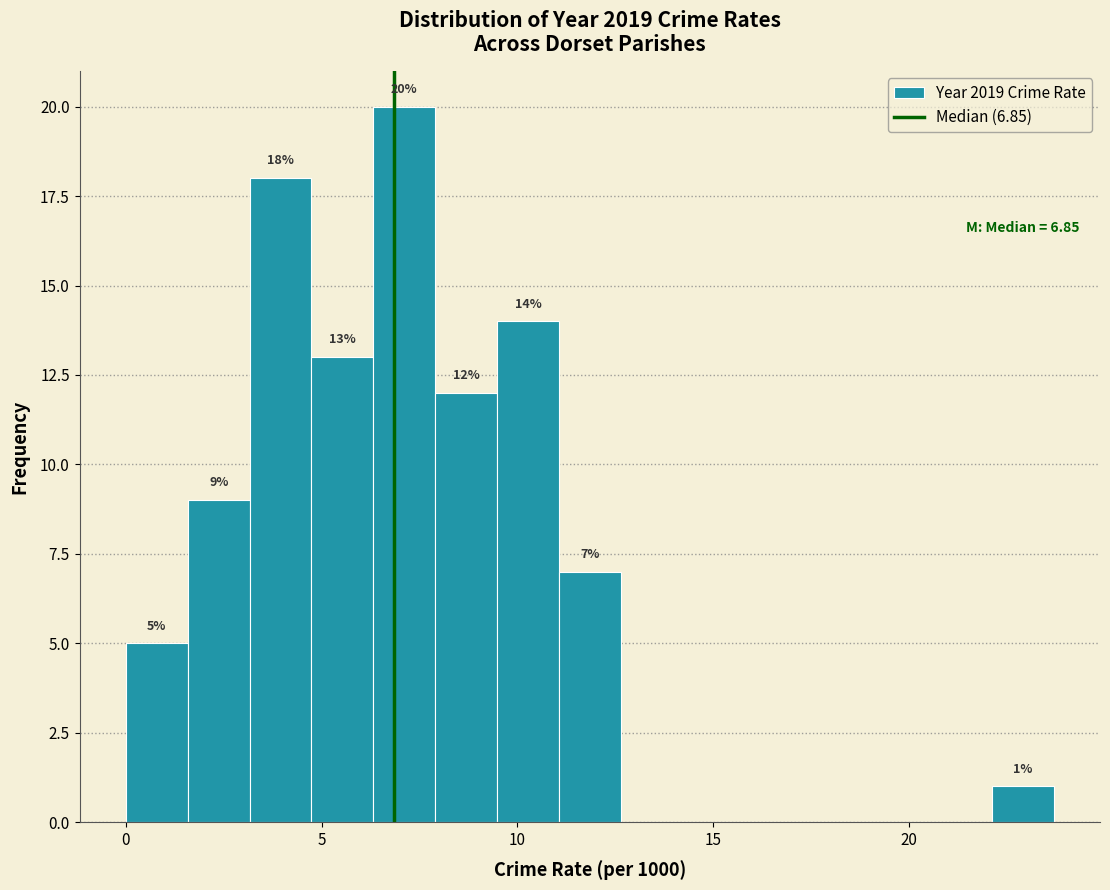

Read against the x-axis, roughly where is the centre of the tallest bar?

7.0